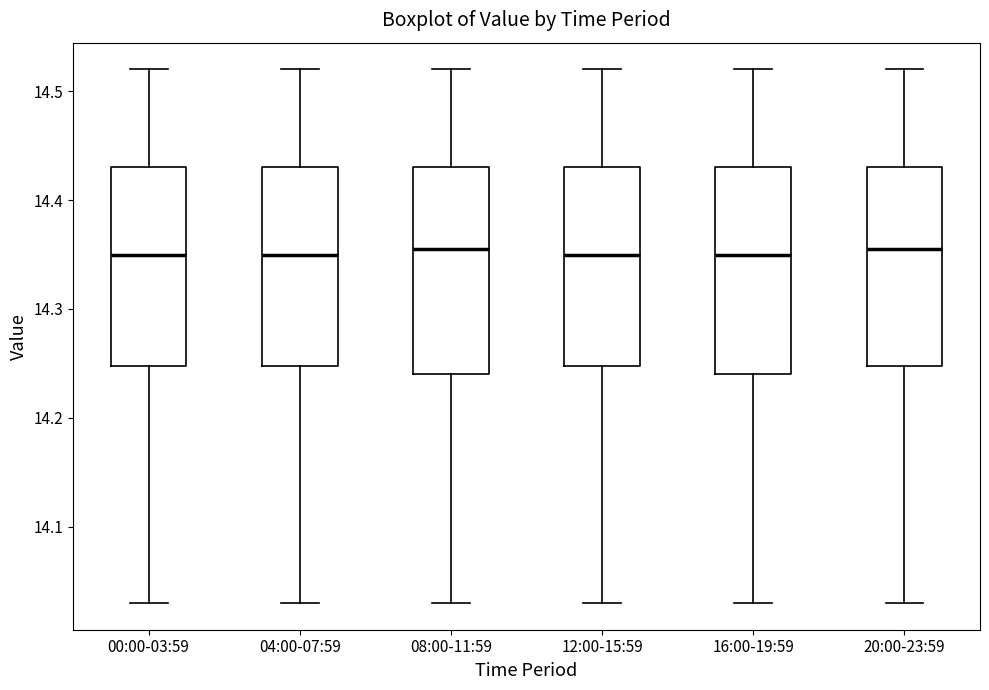

Reading left to right, transcribe this box plot: for each box, give where its median line is, the range the box spans, and where its two whiskers end, as read against the y-axis. The values are not printed on the chart, so give them approximately, as read against the axis.

00:00-03:59: median 14.35, box 14.25 to 14.43, whiskers 14.03 to 14.52
04:00-07:59: median 14.35, box 14.25 to 14.43, whiskers 14.03 to 14.52
08:00-11:59: median 14.36, box 14.24 to 14.43, whiskers 14.03 to 14.52
12:00-15:59: median 14.35, box 14.25 to 14.43, whiskers 14.03 to 14.52
16:00-19:59: median 14.35, box 14.24 to 14.43, whiskers 14.03 to 14.52
20:00-23:59: median 14.36, box 14.25 to 14.43, whiskers 14.03 to 14.52